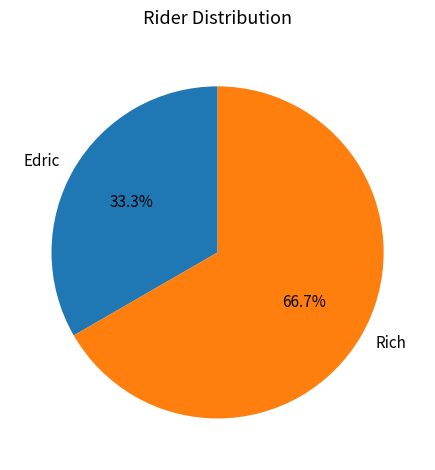

Does Rich represent more than half of the total?

Yes